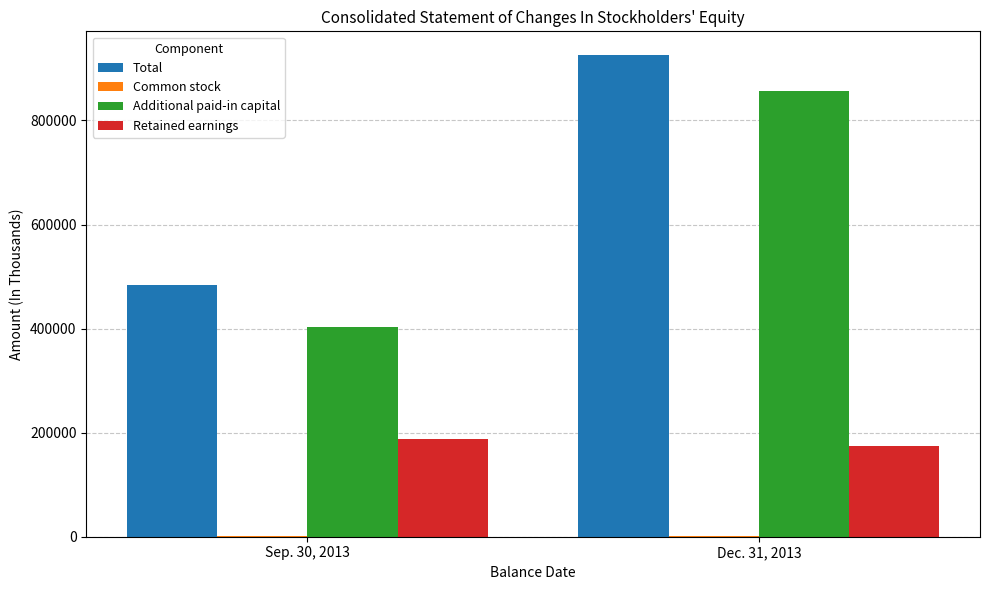

What is the difference between the Additional paid-in capital values at Dec. 31, 2013 and Sep. 30, 2013?

453130